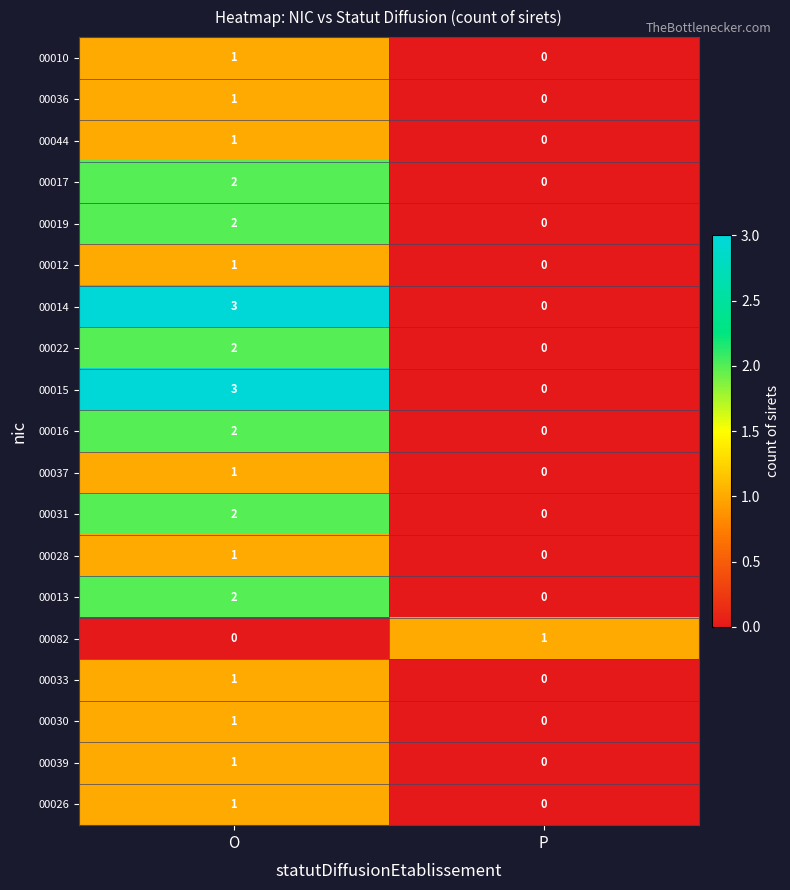

What is the difference between the 00014 values at P and O?

3